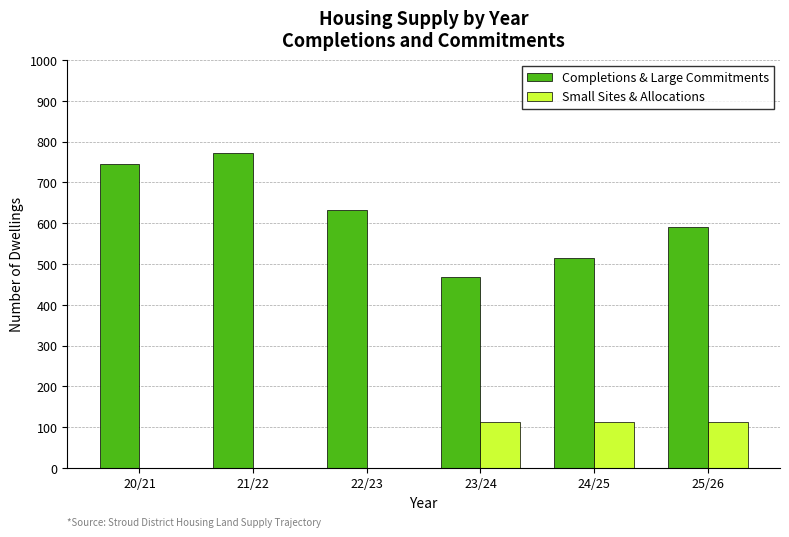

What is the maximum value for Completions & Large Commitments?

771